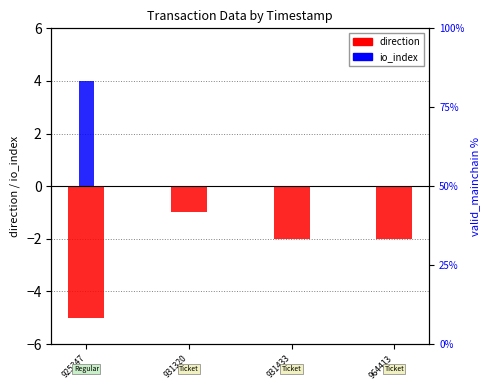

Reading left to right, list all the values displayed in this chart.

direction: -5	-1	-2	-2
io_index: 4	0	0	0